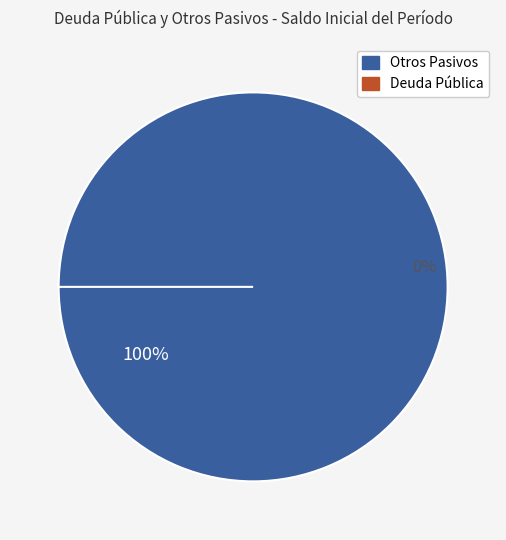

To the nearest percent, what is the average slice percentage?

50%